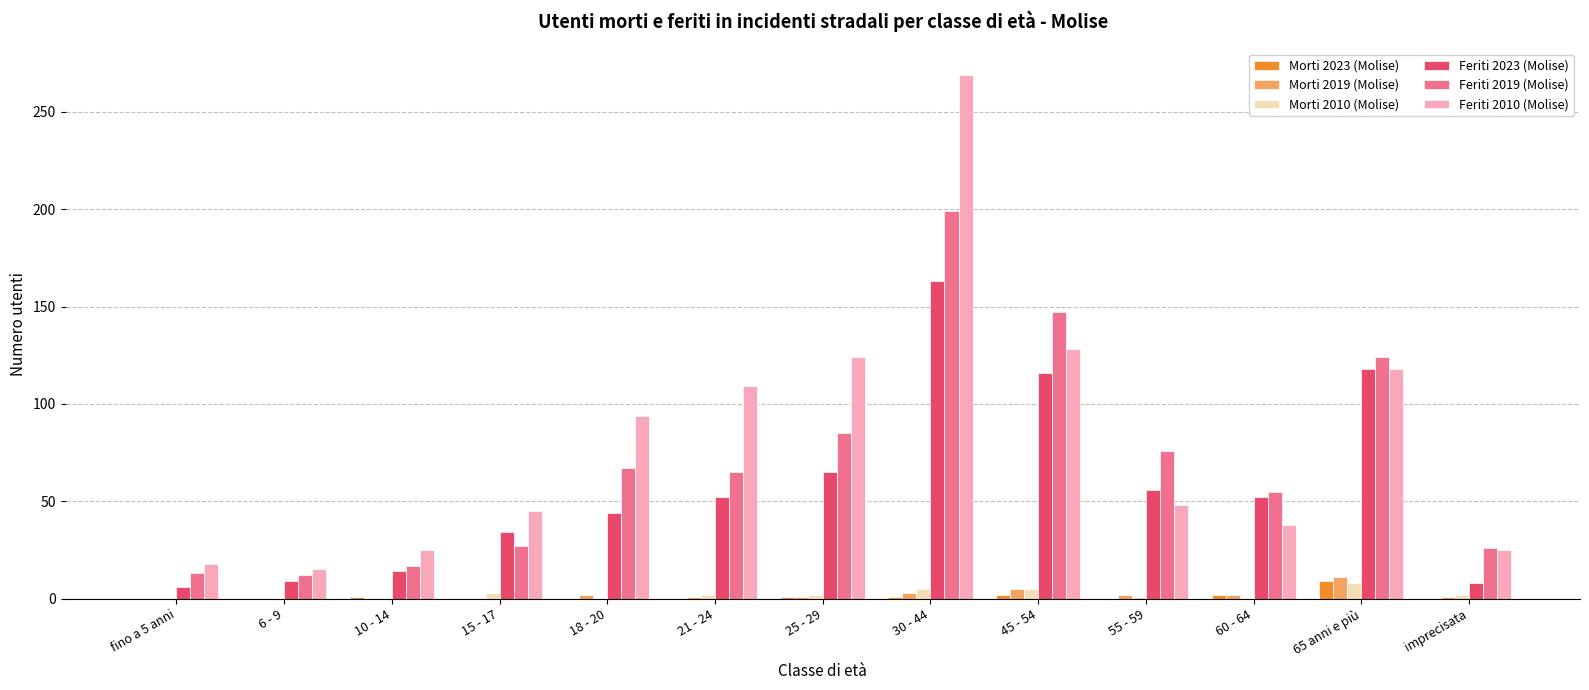

At which category is the sum across all series the highest?

30 - 44